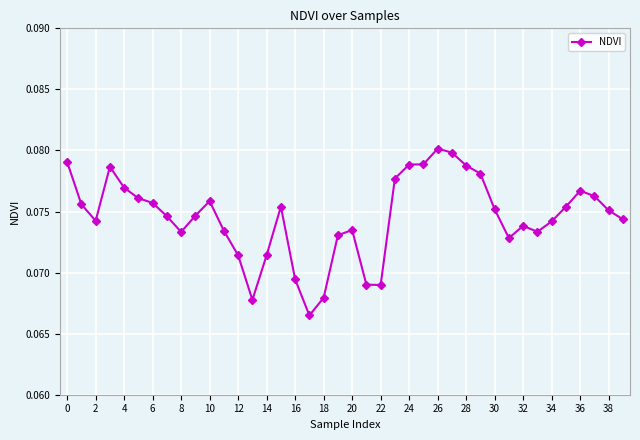

True or false: the data has more than 0 interior local peaks.

True